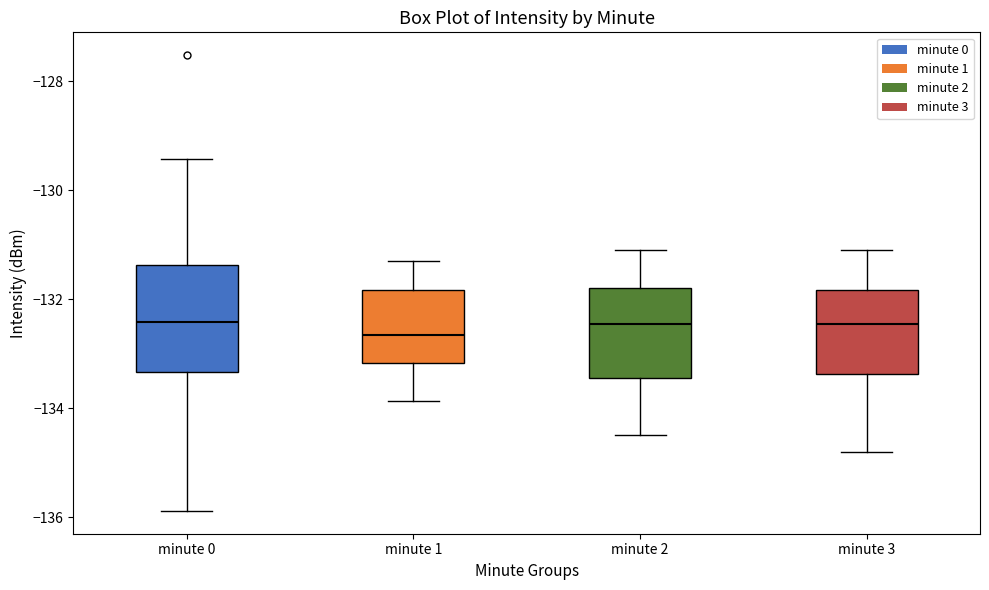

Which box is the tallest, from its lower edge to its upper edge?

minute 0